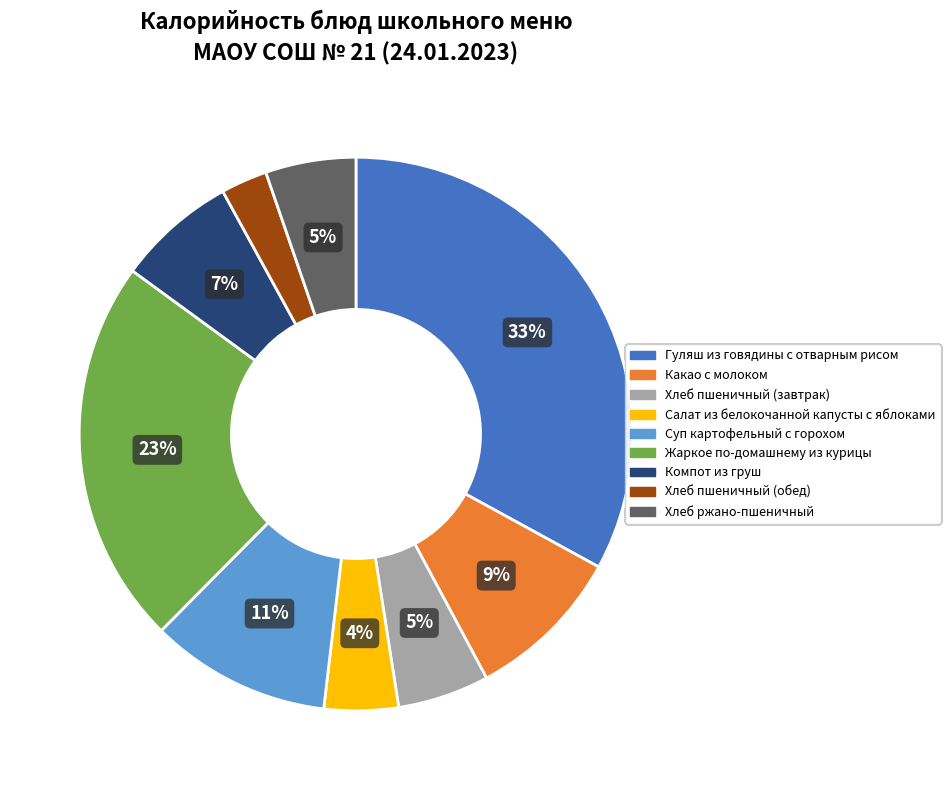

Does Салат из белокочанной капусты с яблоками represent more than half of the total?

No